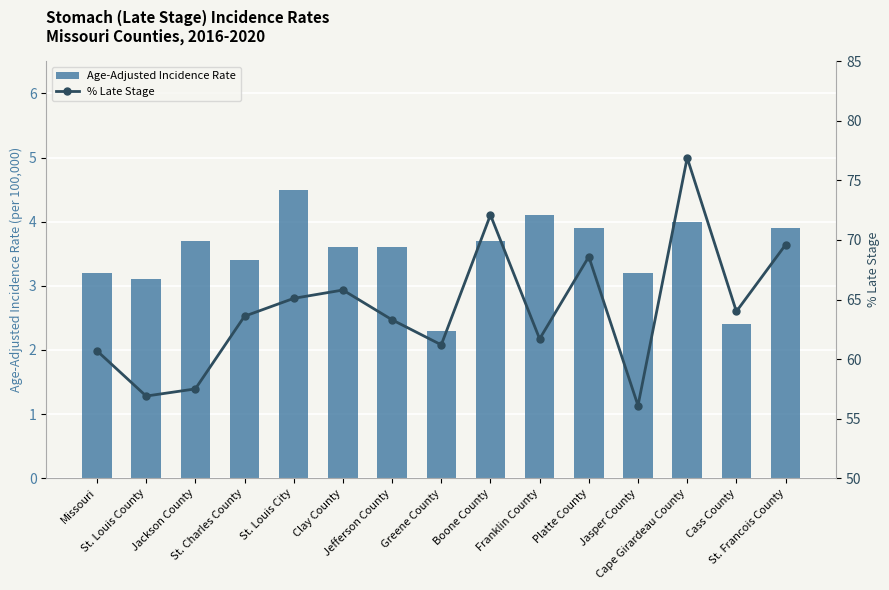

The value of Age-Adjusted Incidence Rate at St. Louis County is 3.1. True or false?

True